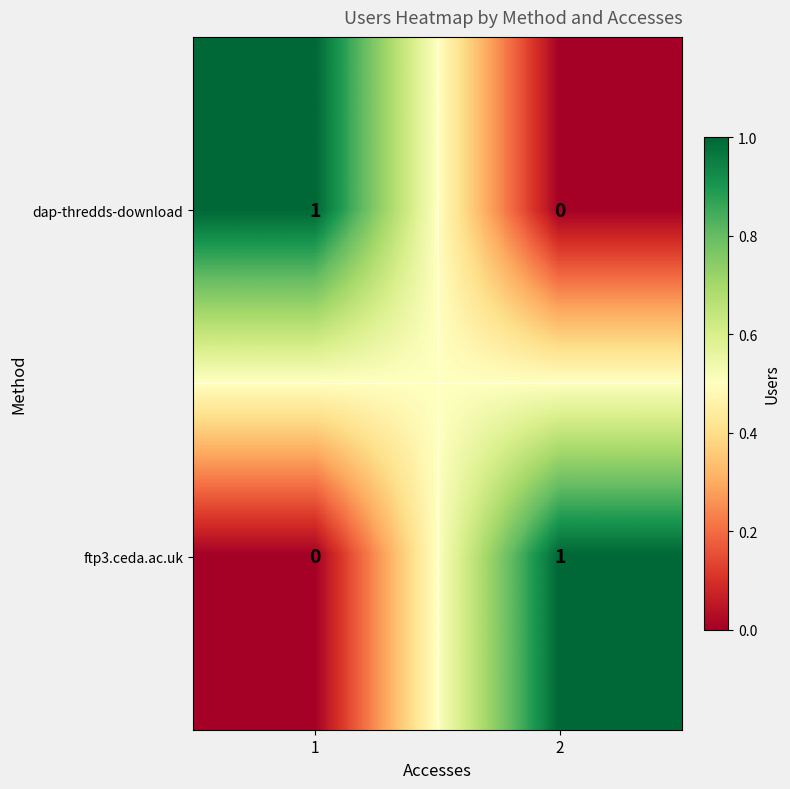

Reading left to right, extract all data points from this chart.

dap-thredds-download: 1	0
ftp3.ceda.ac.uk: 0	1